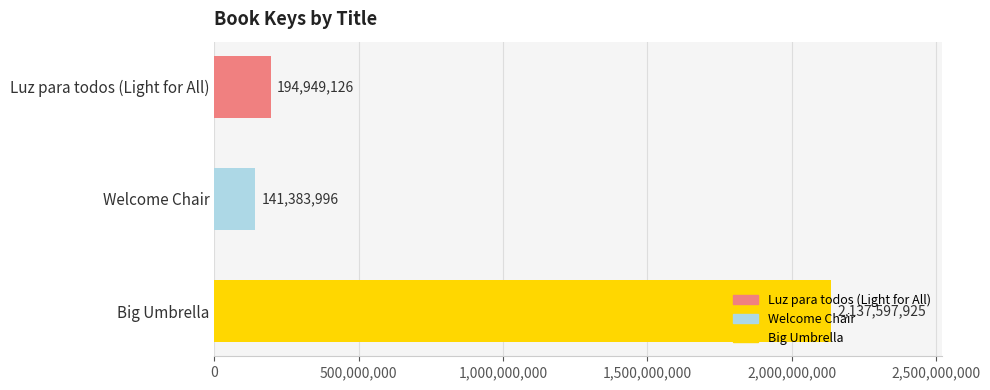

Are the bars grouped side by side (vs. stacked)?

No